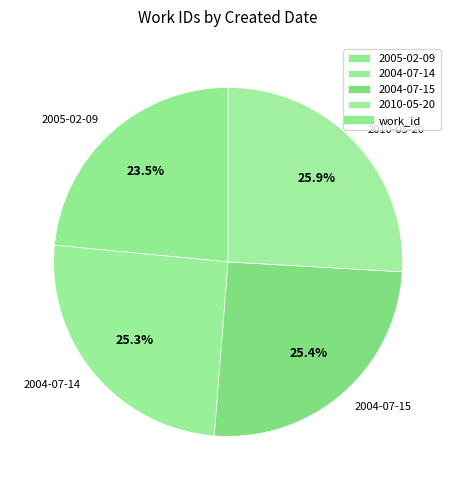

The 2004-07-14 slice represents 20% of the pie. True or false?

False